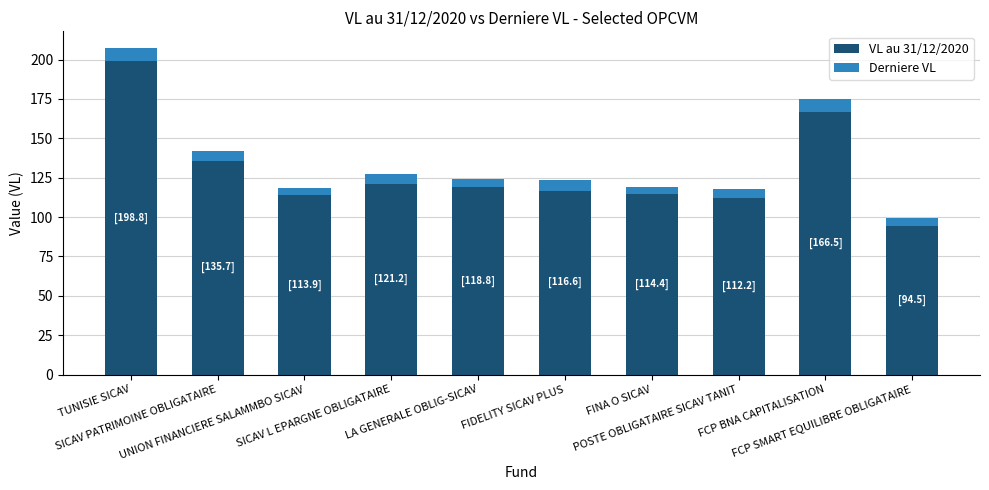

What is the average value of the VL au 31/12/2020 series?

129.3